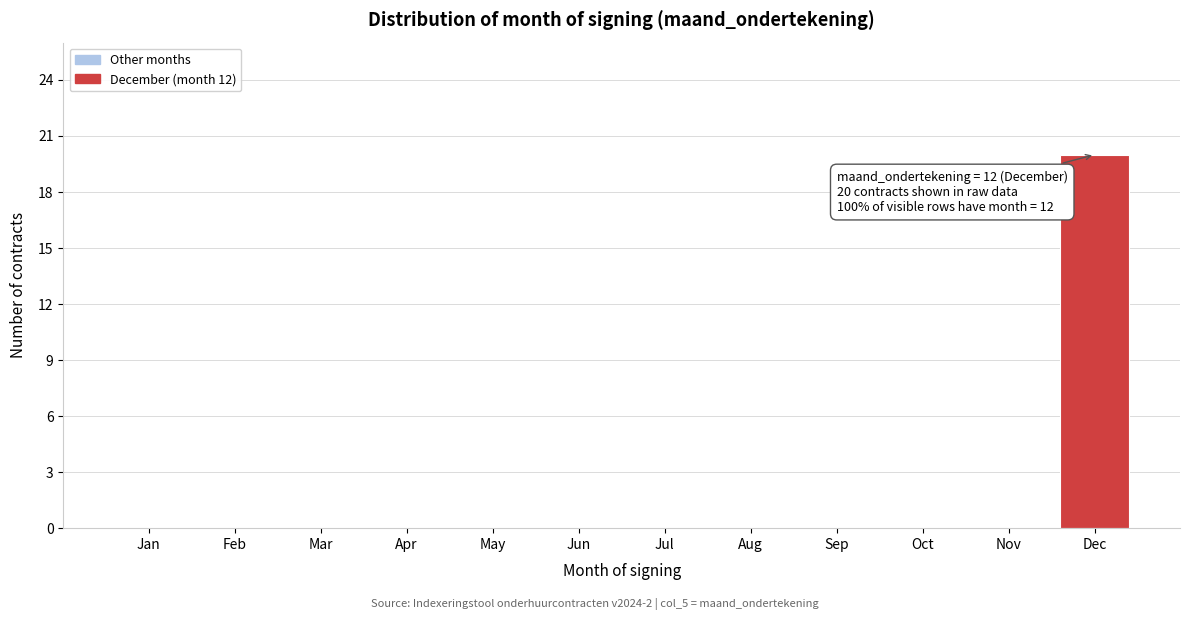

Reading left to right, what are all the values shown in this chart?

Jan=0	Feb=0	Mar=0	Apr=0	May=0	Jun=0	Jul=0	Aug=0	Sep=0	Oct=0	Nov=0	Dec=20